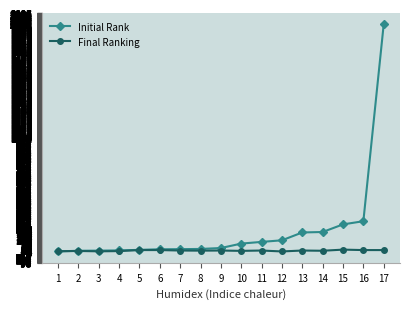

Does the chart display data point markers on the line(s)?

Yes